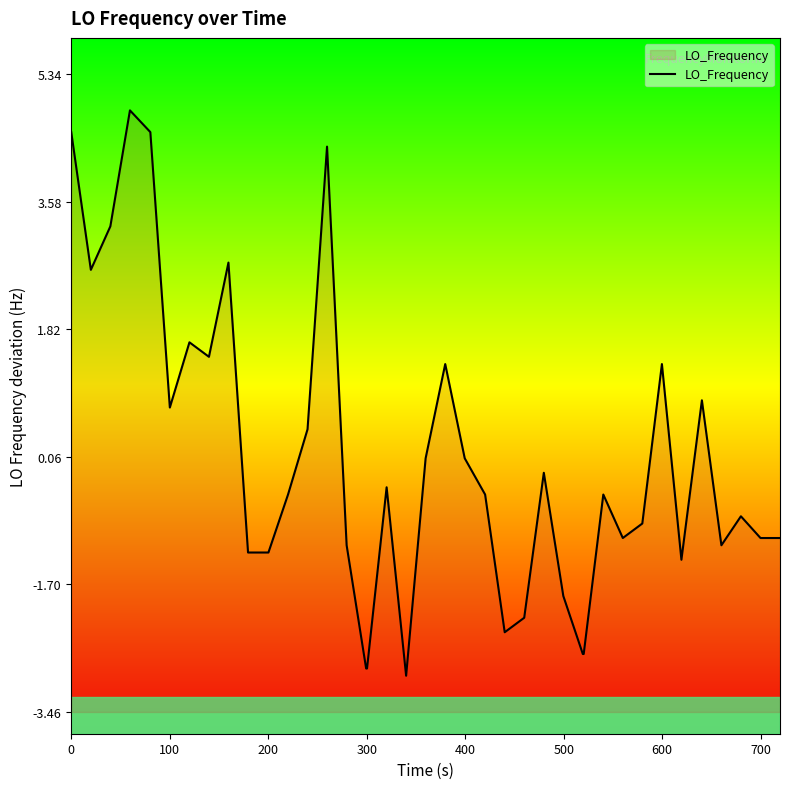

How many points are lower than both their immediate neighbors (excluding endpoints)?

8